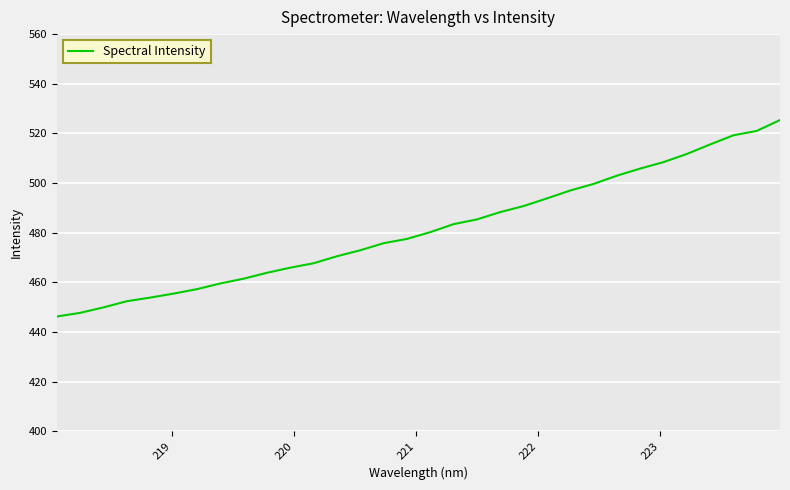

What is the greatest value displayed?

525.4